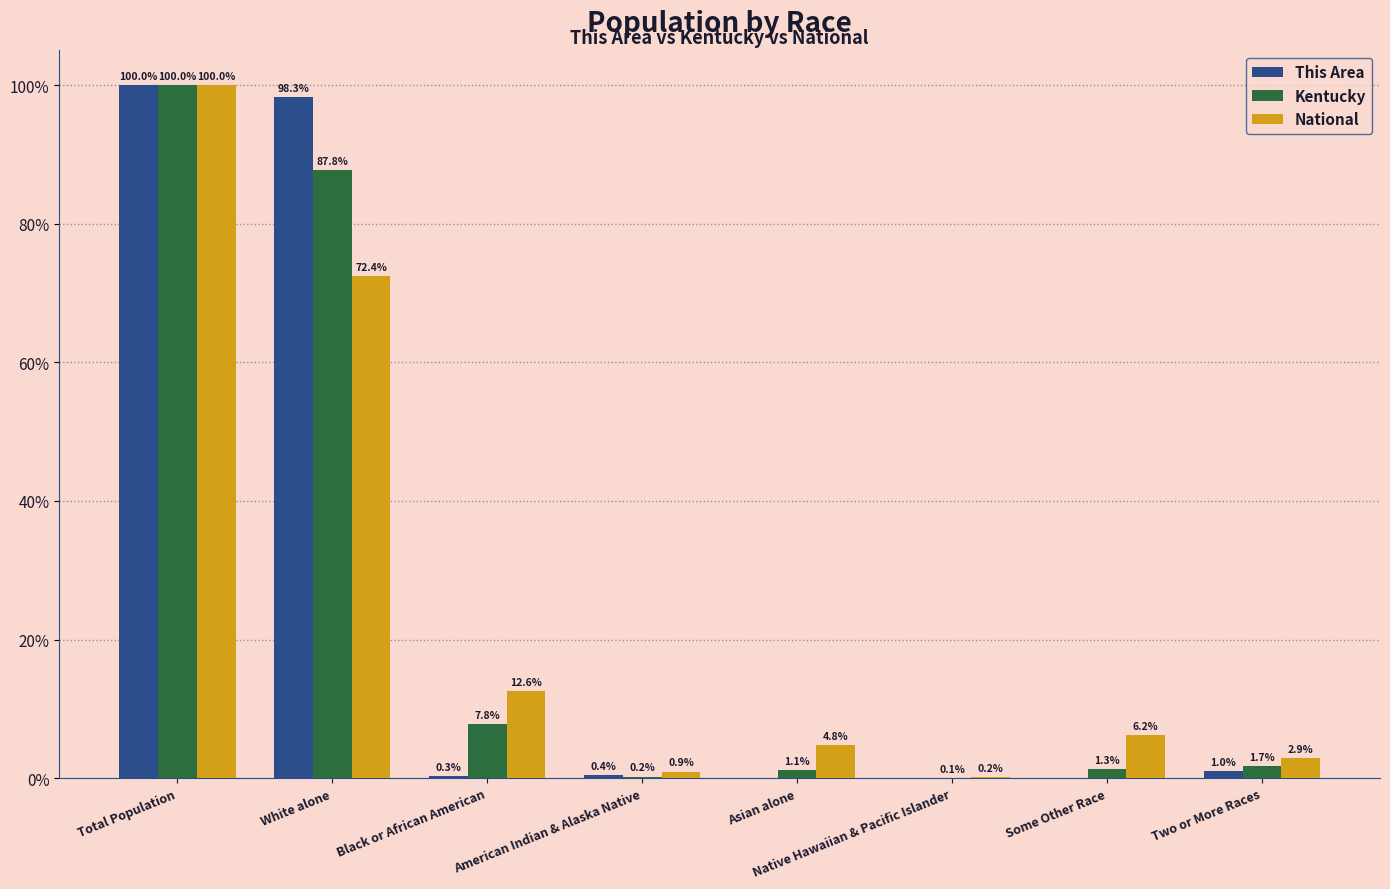

The value of This Area at American Indian & Alaska Native is 0.4. True or false?

True